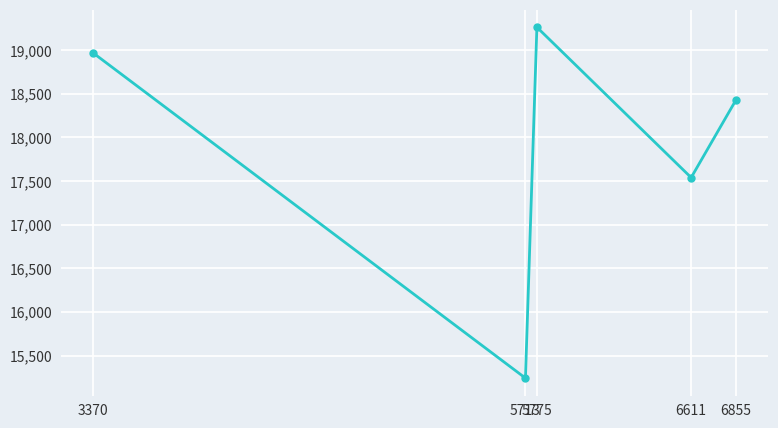

What is the value of the 5th point from the left?

18433.0